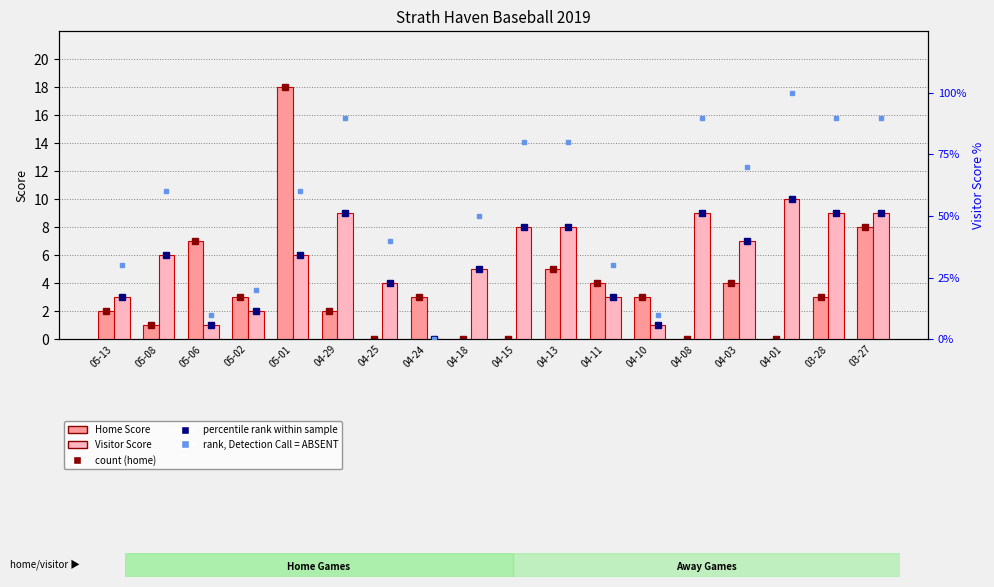

What is the average value of the Home Score (count) series?

4